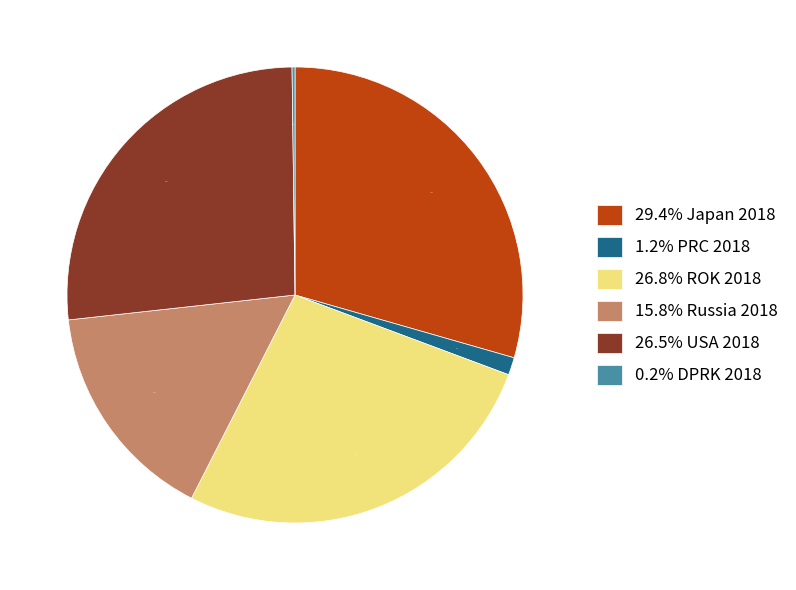

Which category has the biggest portion of the pie?

29.4% Japan 2018